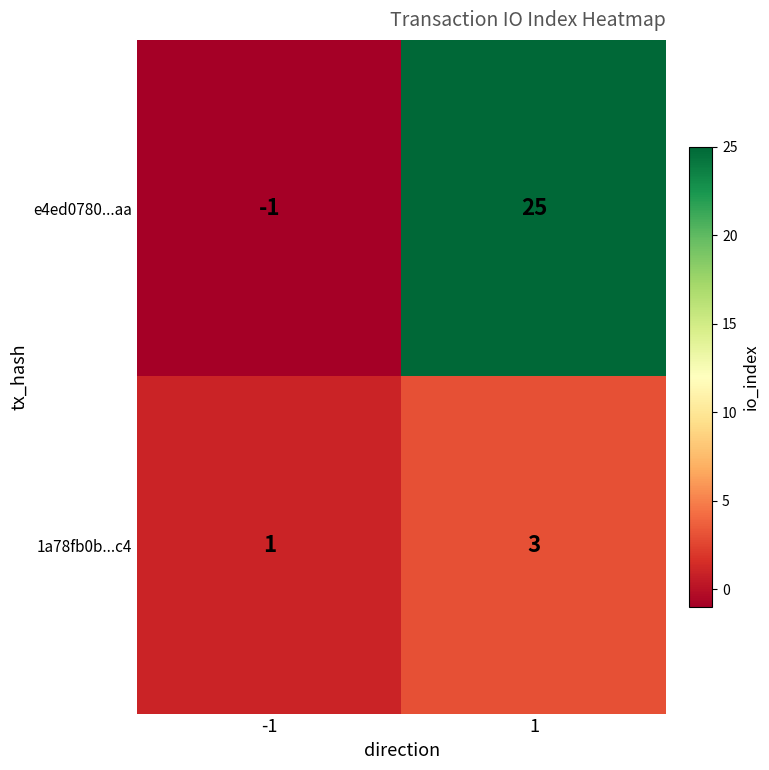

At which category is the sum across all series the highest?

1